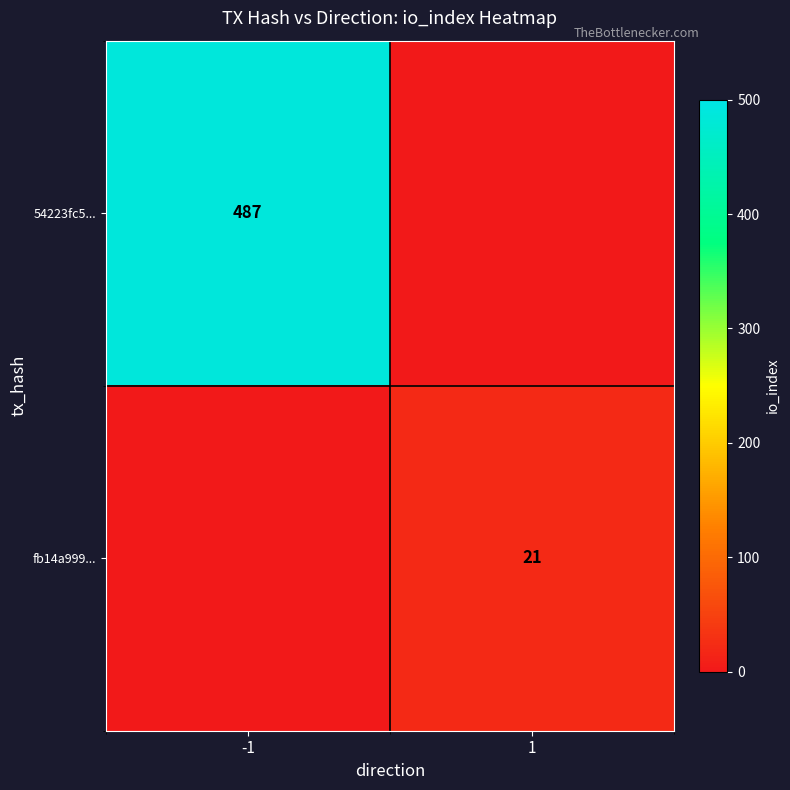

The fb14a999... series shows 34 at 1. True or false?

False